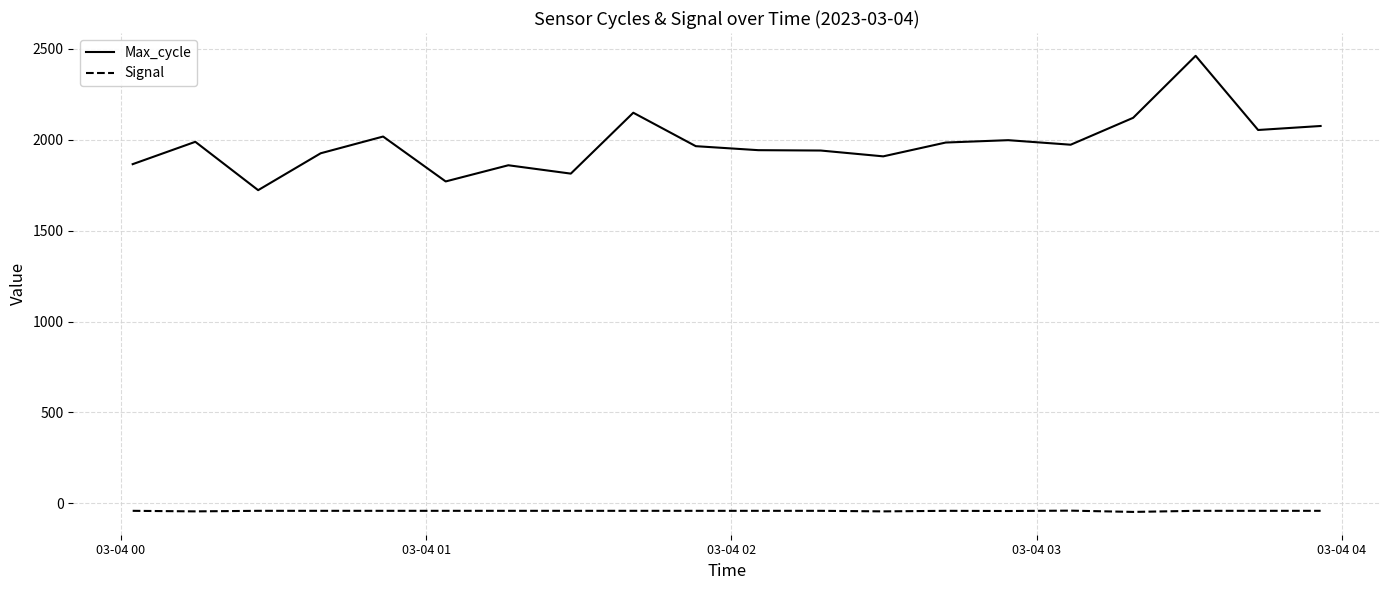

What is the maximum value shown in the chart?

2462